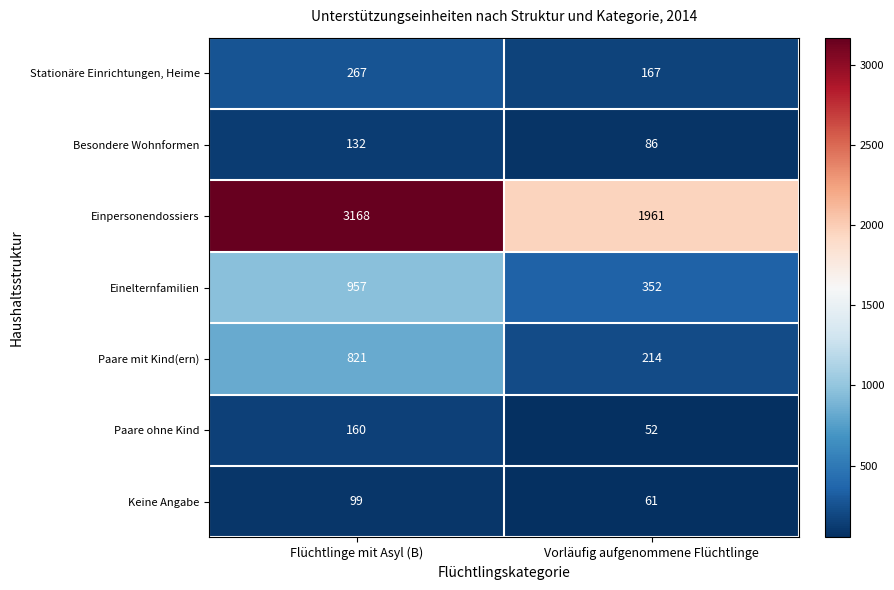

Which series has the largest range (max minus min)?

Einpersonendossiers